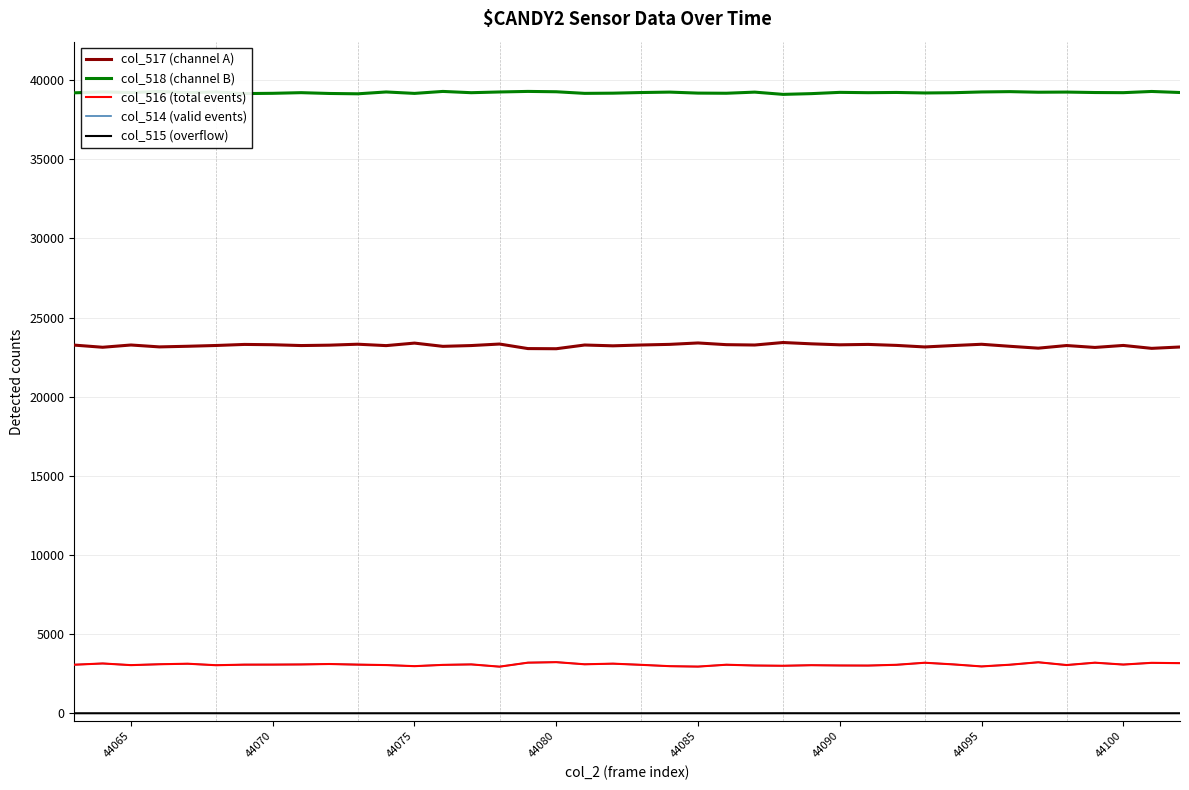

Which series has the largest total across all categories?

col_518 (channel B)